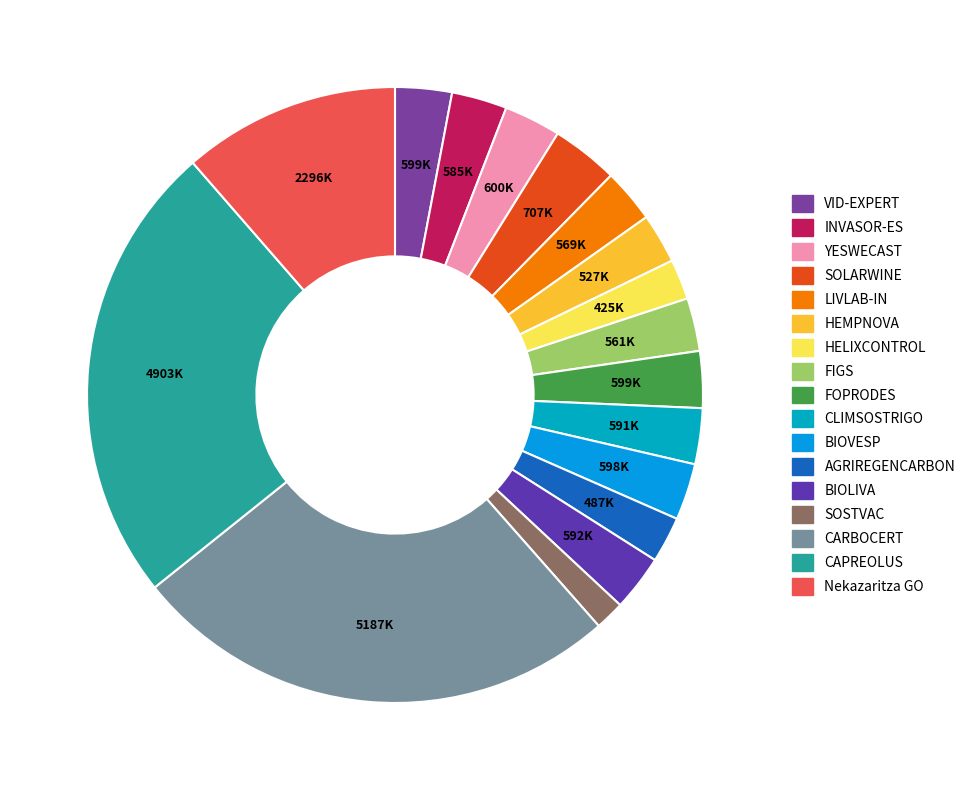

Approximately how many times larger is the value at HEMPNOVA compared to CLIMSOSTRIGO?

0.9